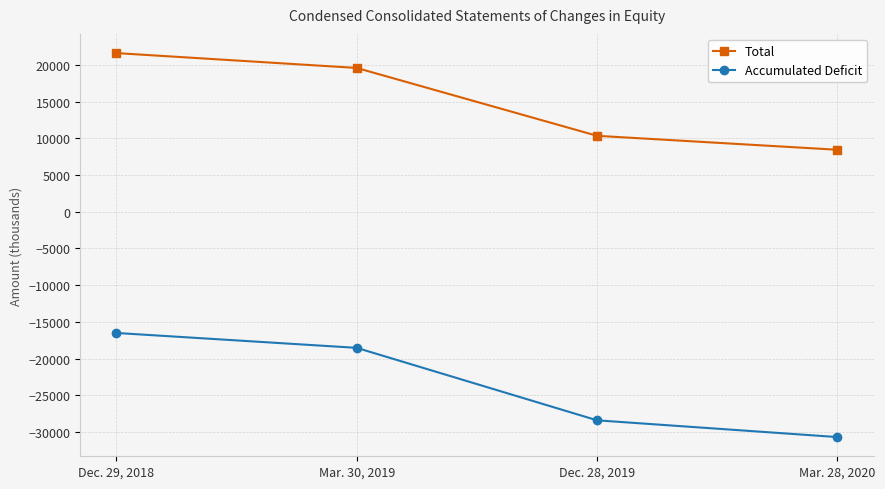

Reading left to right, transcribe all the data shown in this chart.

Total: 21611	19587	10341	8440
Accumulated Deficit: -16518	-18546	-28419	-30702